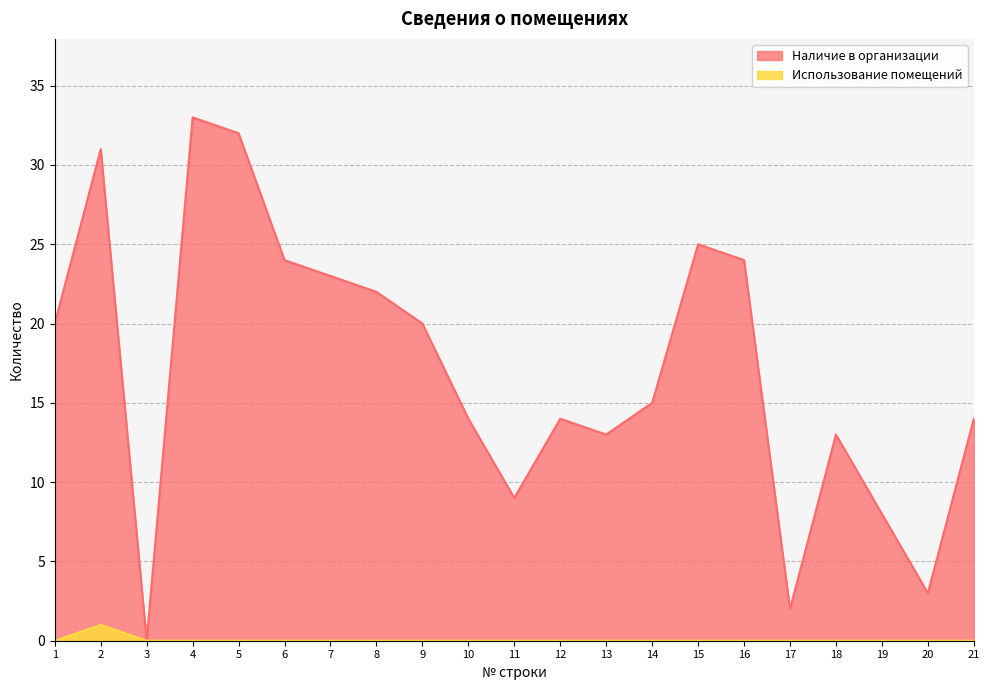

Reading left to right, transcribe all the data shown in this chart.

Наличие в организации: 20	31	0	33	32	24	23	22	20	14	9	14	13	15	25	24	2	13	8	3	14
Использование помещений: 0	1	0	0	0	0	0	0	0	0	0	0	0	0	0	0	0	0	0	0	0